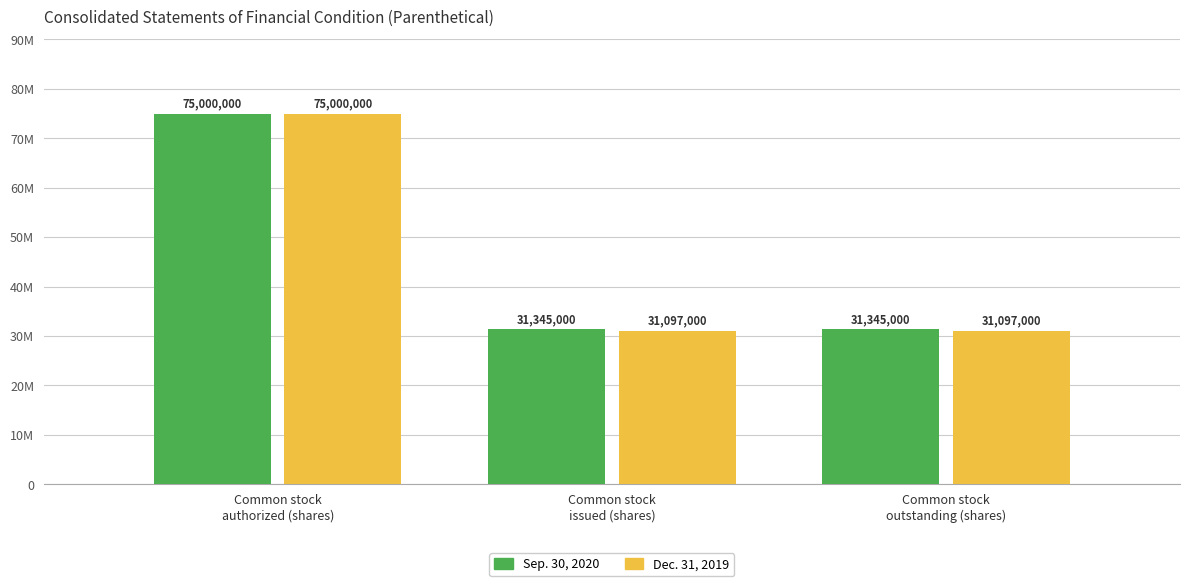

What are all the series names shown in the legend?

Sep. 30, 2020, Dec. 31, 2019